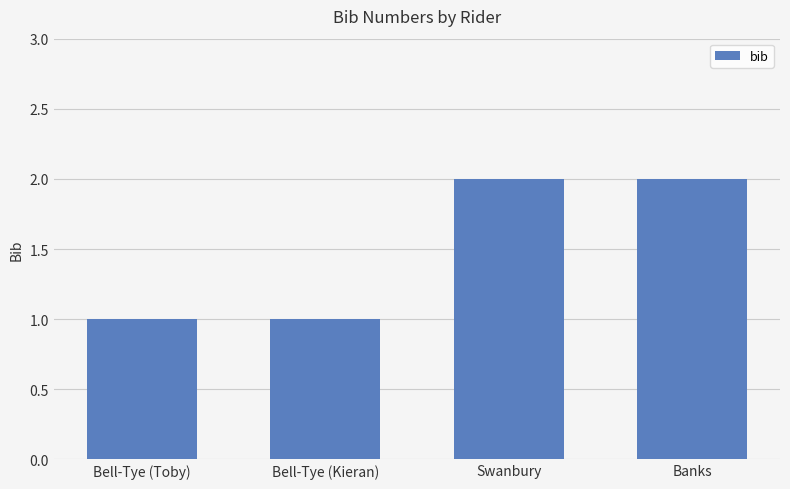

How many values are between 1 and 2?

4